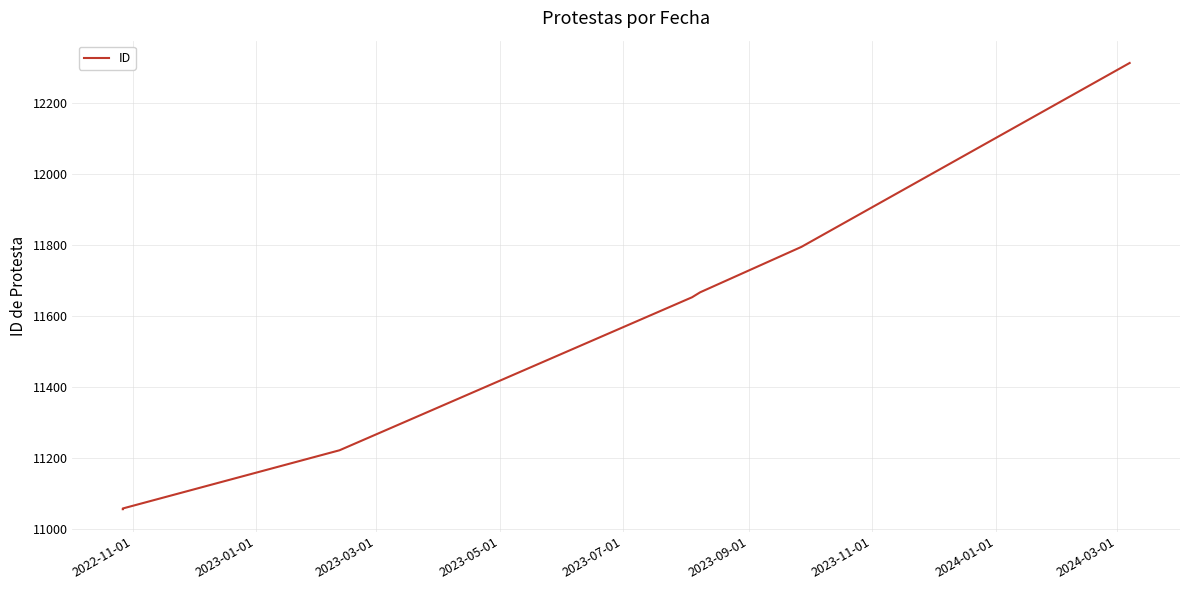

Which category has the lowest value across all series?

2022-11-01